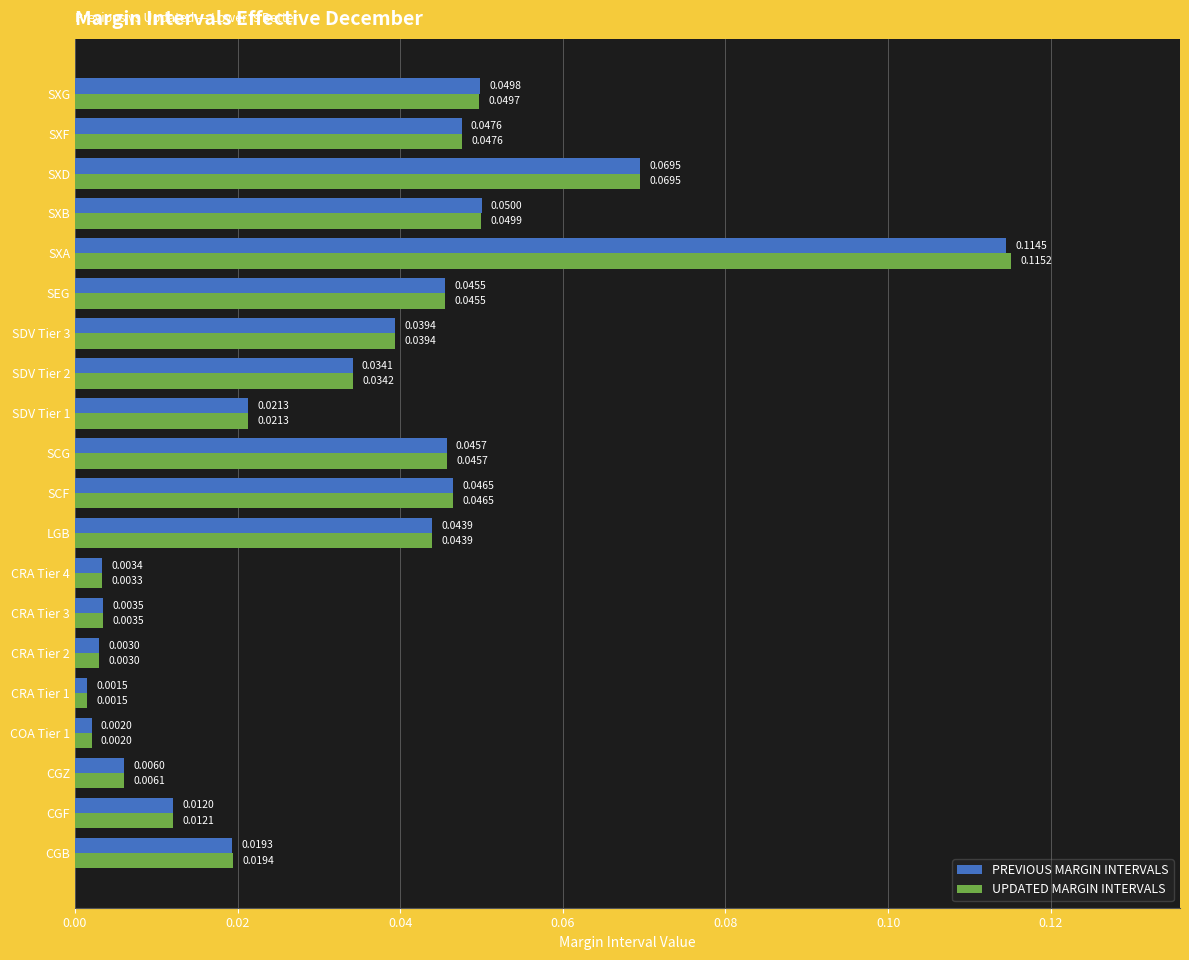

Between CRA Tier 1 and SXA, which series saw the biggest shift?

UPDATED MARGIN INTERVALS